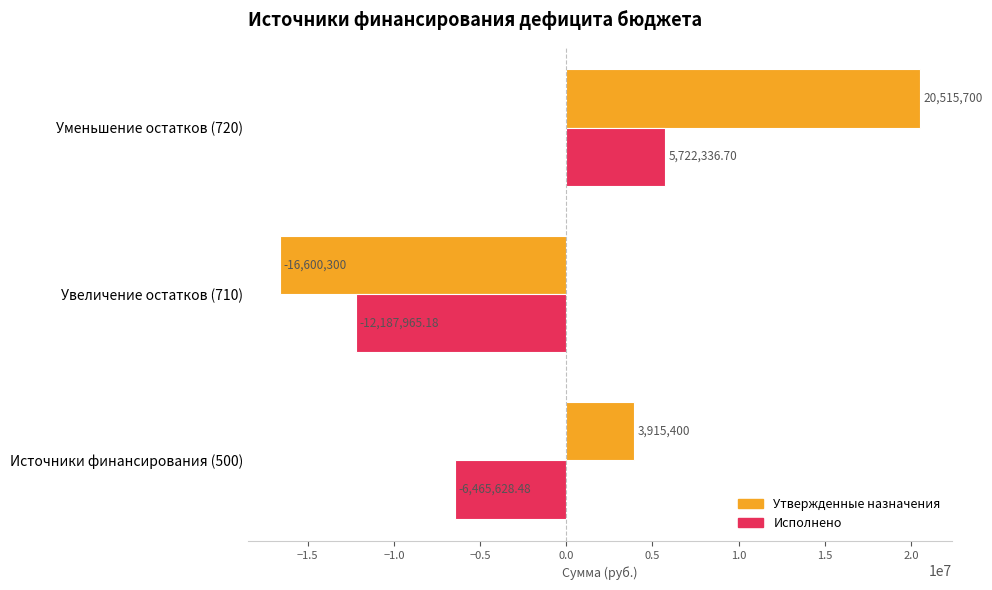

Rank the series by their maximum value, from highest to lowest.

Утвержденные назначения, Исполнено